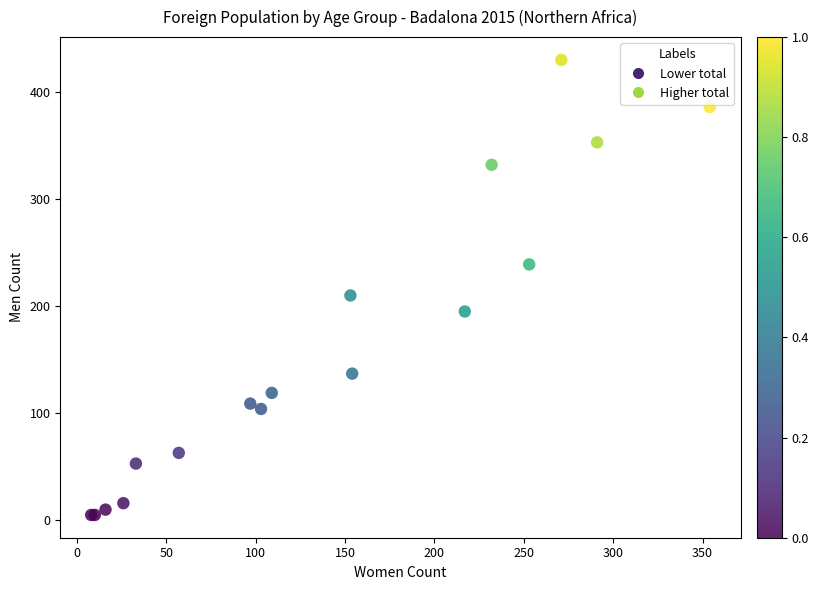

Which series has the largest Y range (max minus min)?

Higher total